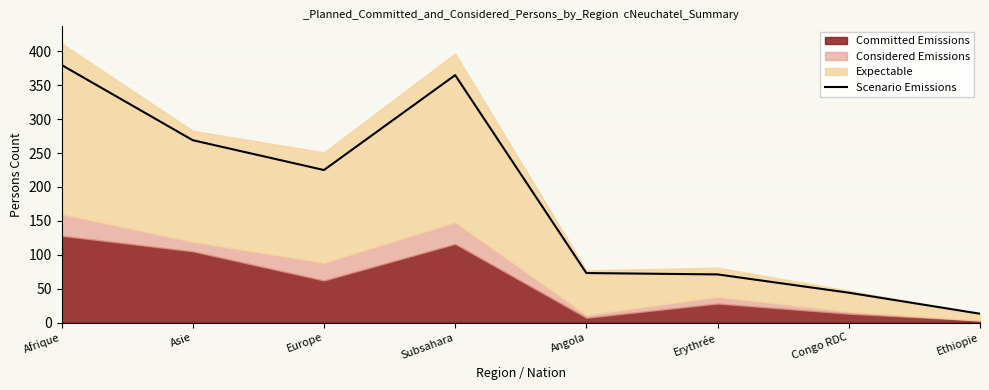

True or false: Scenario Emissions has a value of 44 at Congo RDC.

True